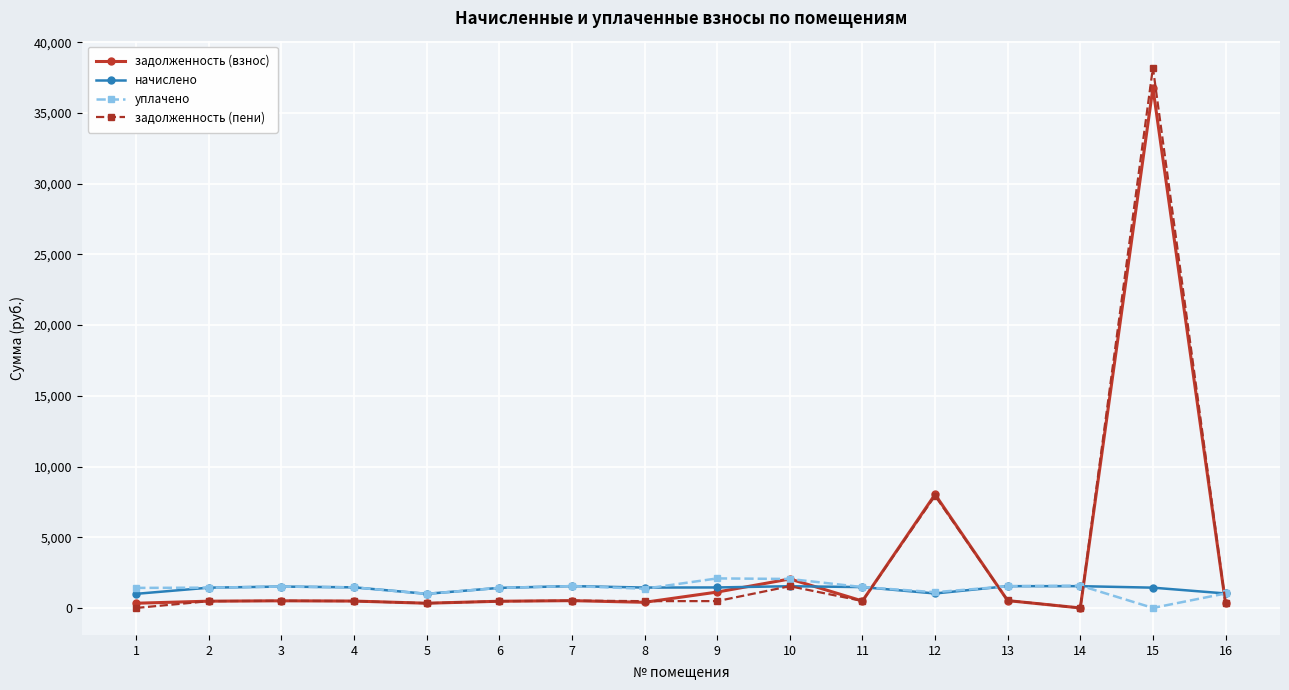

What is the value of the задолженность (пени) point at the 6th from the left?

472.9